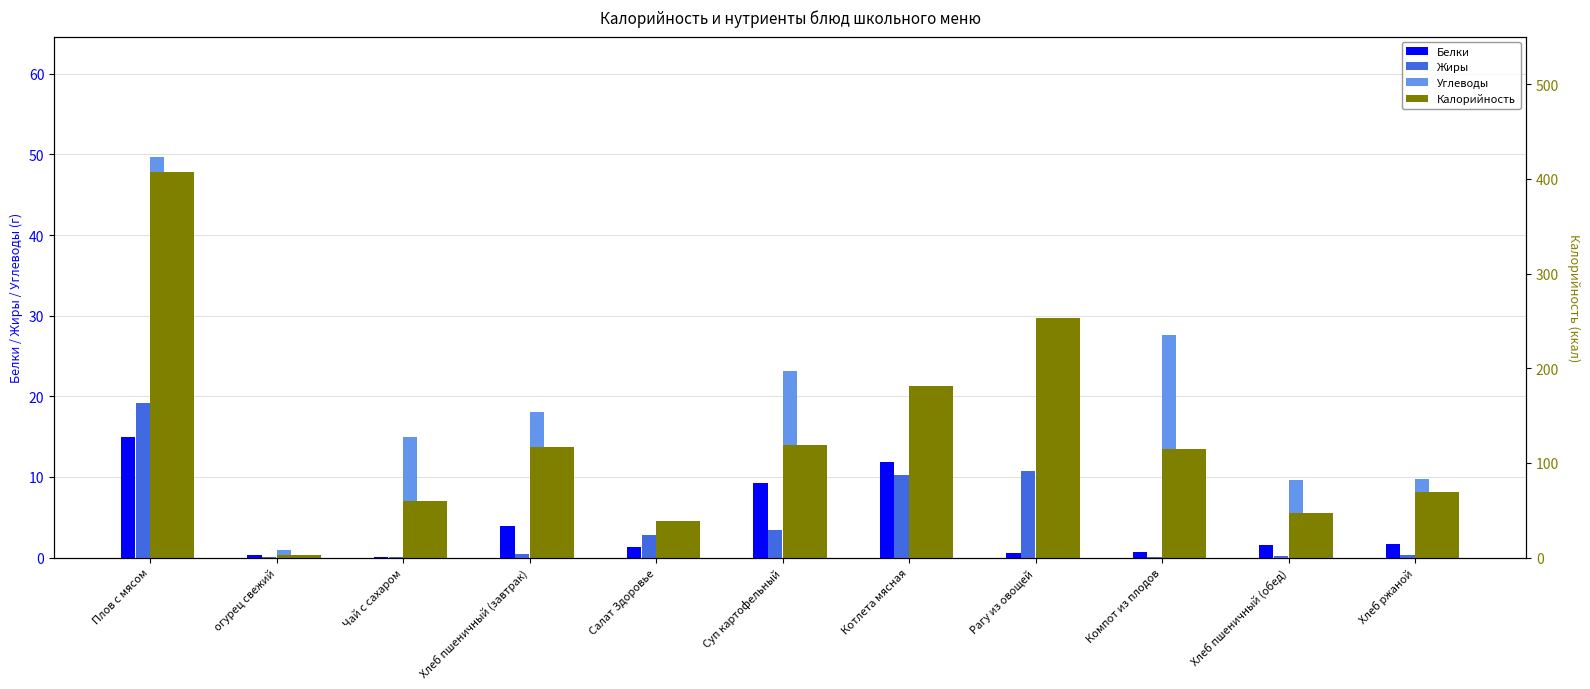

Count the number of data series in this chart.

4